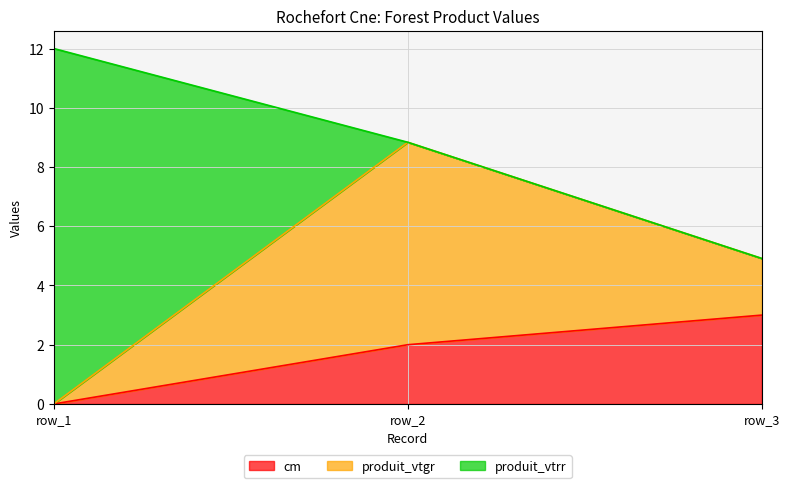

How many lines are shown in the chart?

3